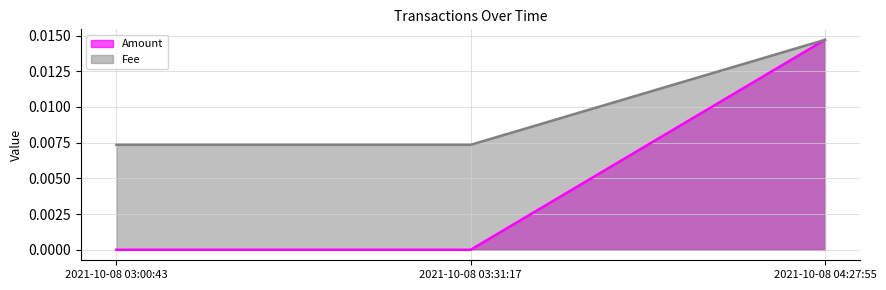

The Fee series shows 0.0 at 2021-10-08 03:00:43. True or false?

False